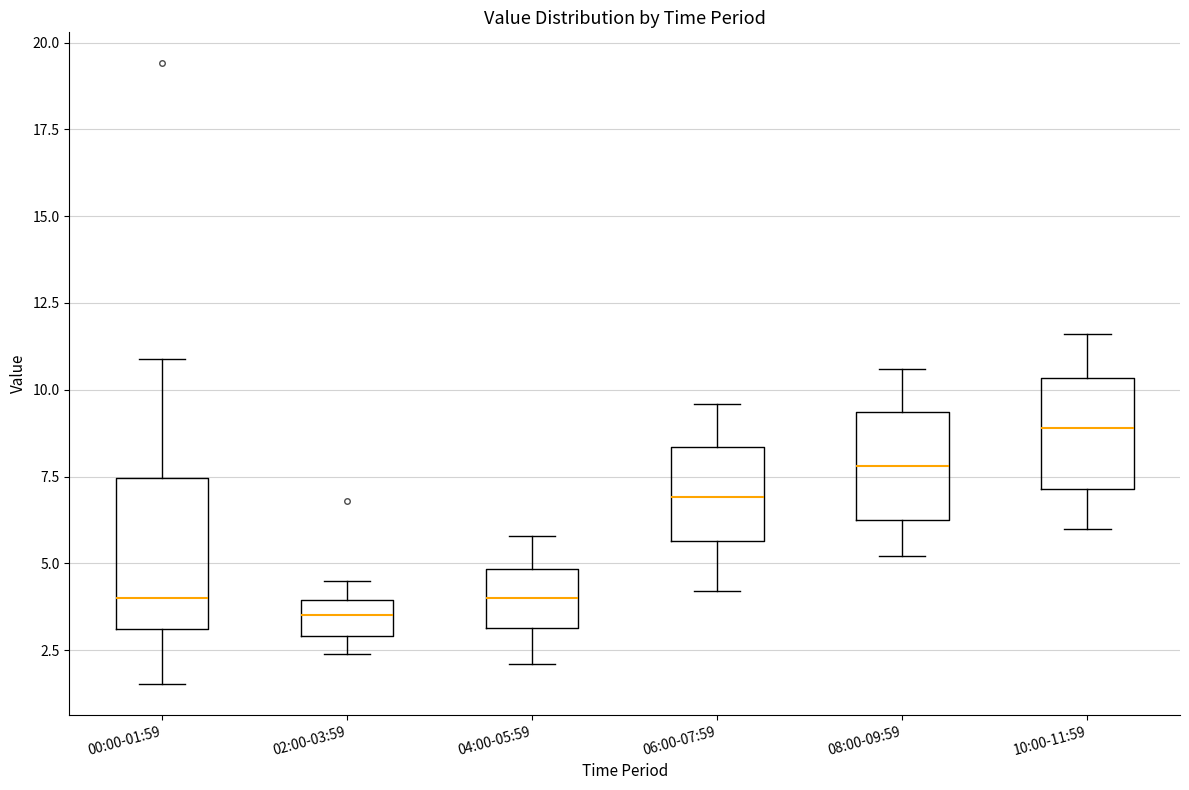

Where does the upper whisker of the box for 08:00-09:59 end on the y-axis? The values are not printed on the chart, so give them approximately, as read against the axis.

10.5